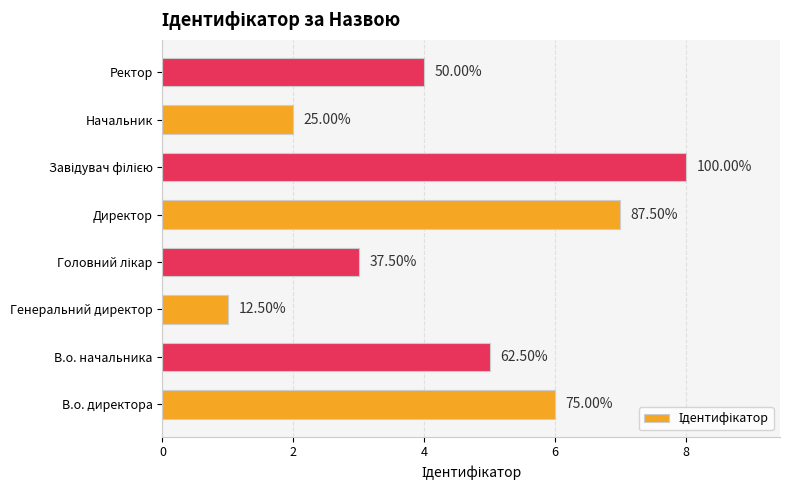

How many bars are there in total?

8